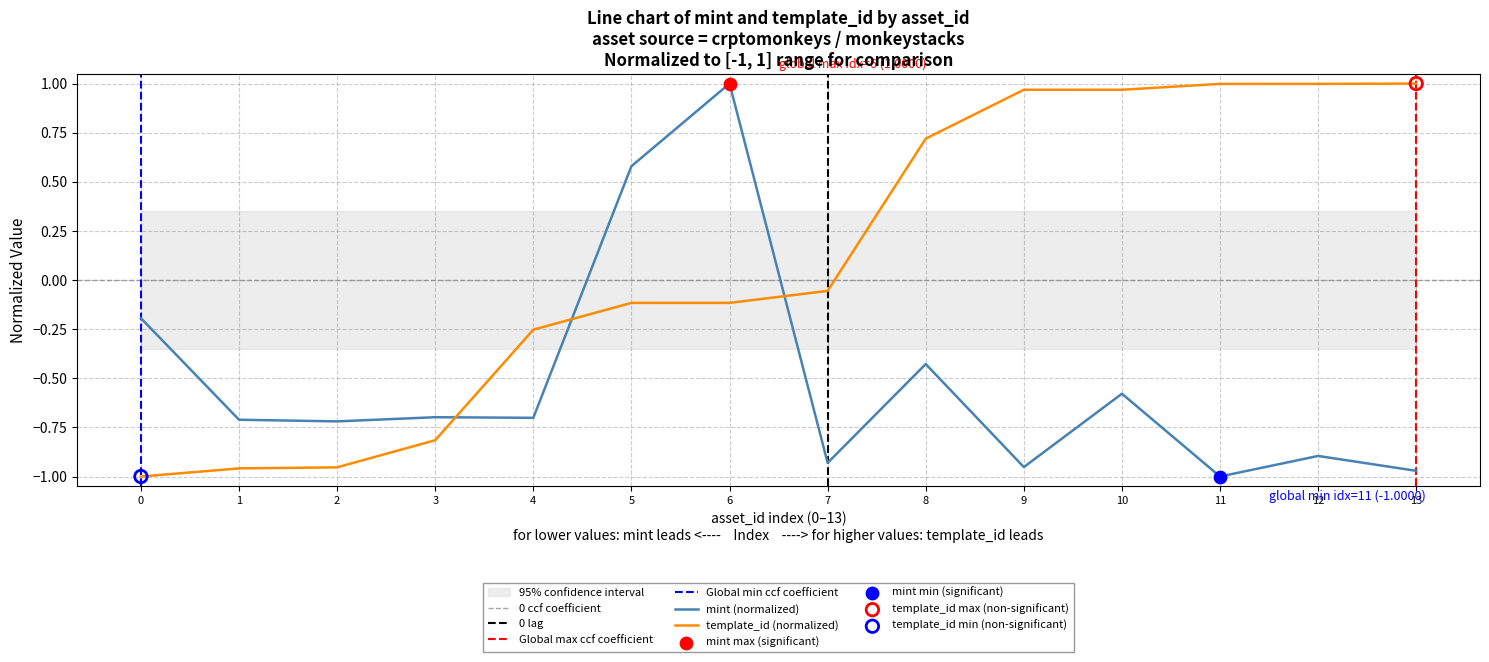

Which series has the largest total across all categories?

template_id